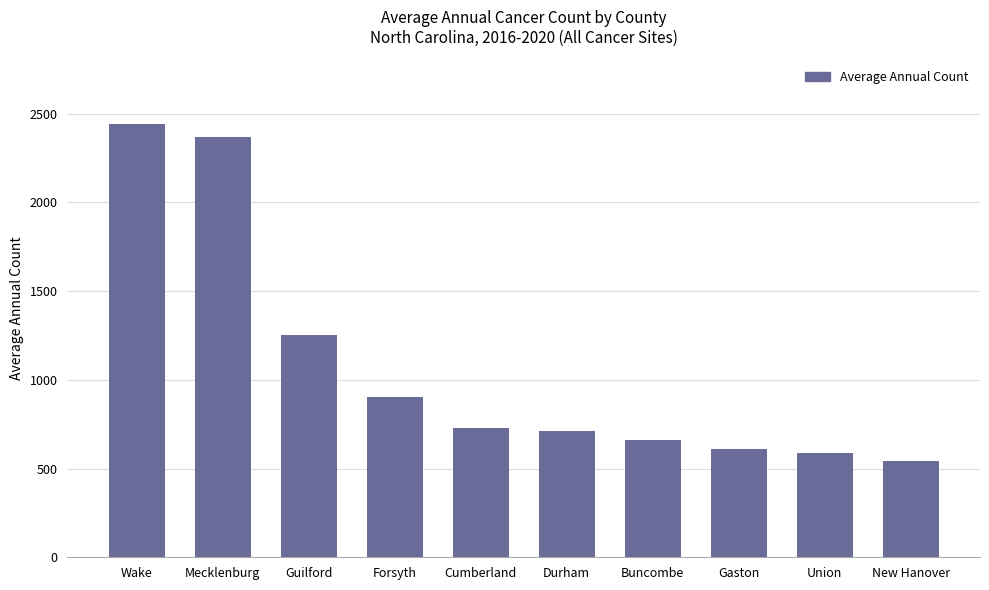

What is the maximum value shown in the chart?

2440